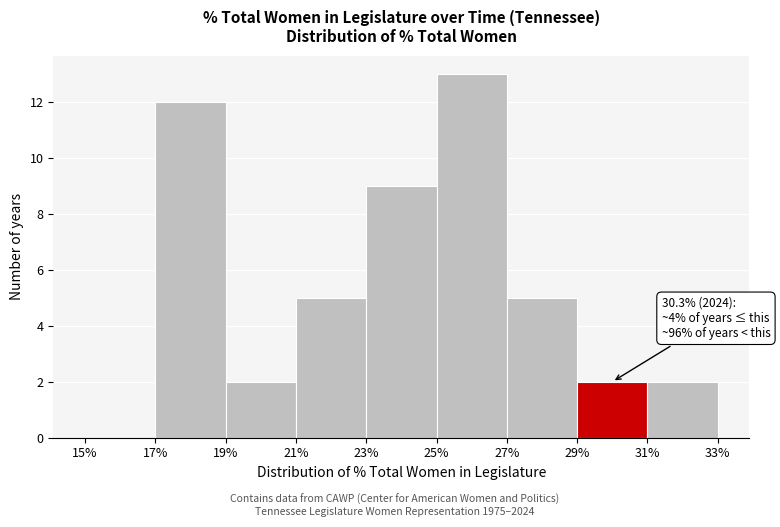

Which range on the x-axis has the tallest bar?

25% to 27%